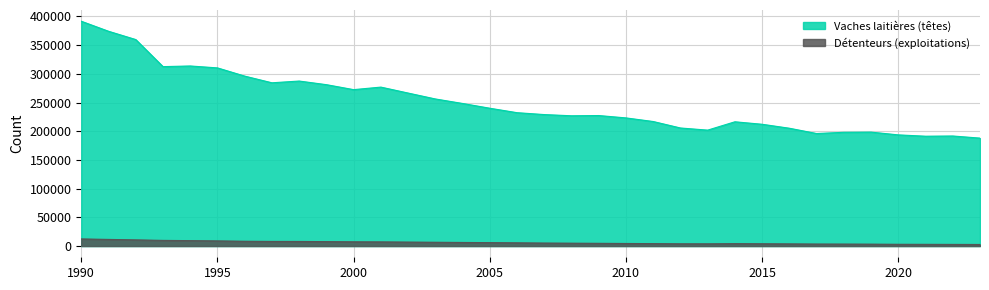

At 2007, list the series in order from largest to smallest.

Vaches laitières (têtes), Détenteurs (exploitations)